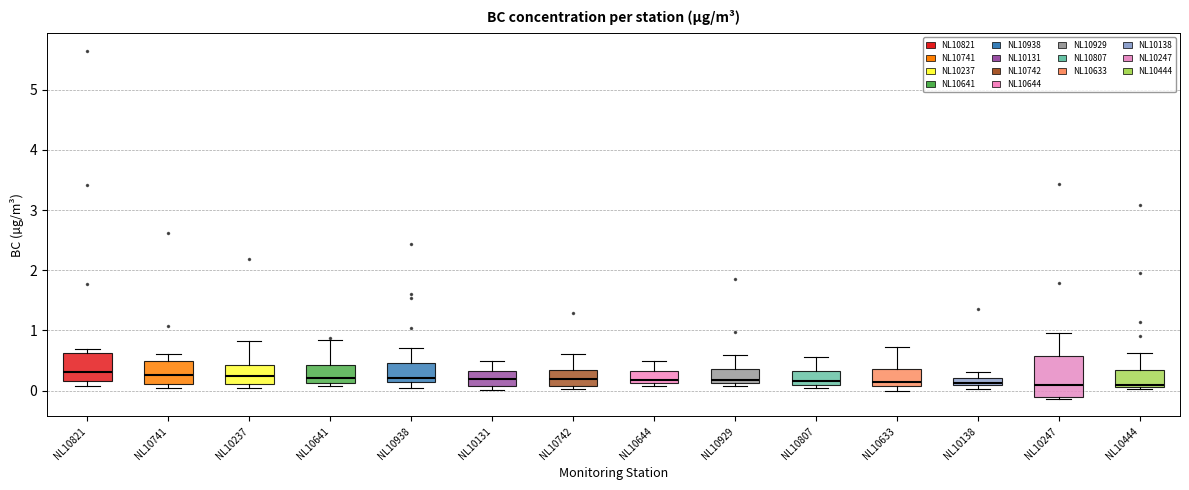

Comparing the boxes themselves (not the whiskers), which one is the tallest?

NL10247